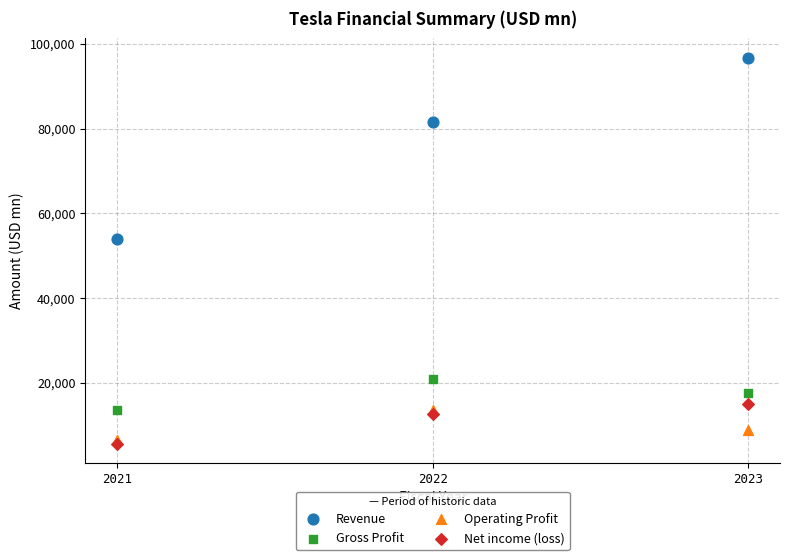

Which series contains the highest Y value?

Revenue